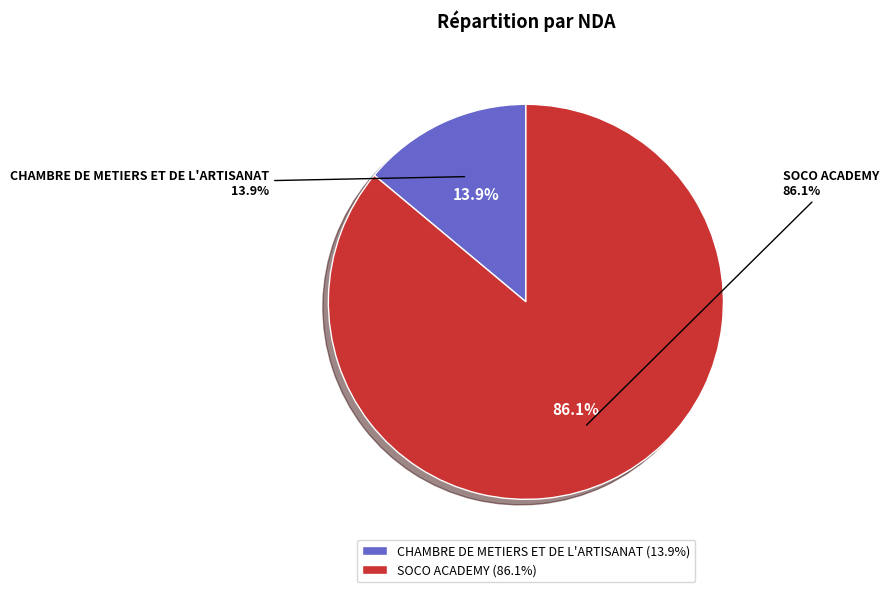

What is the smallest slice in the pie chart?

CHAMBRE DE METIERS ET DE L'ARTISANAT